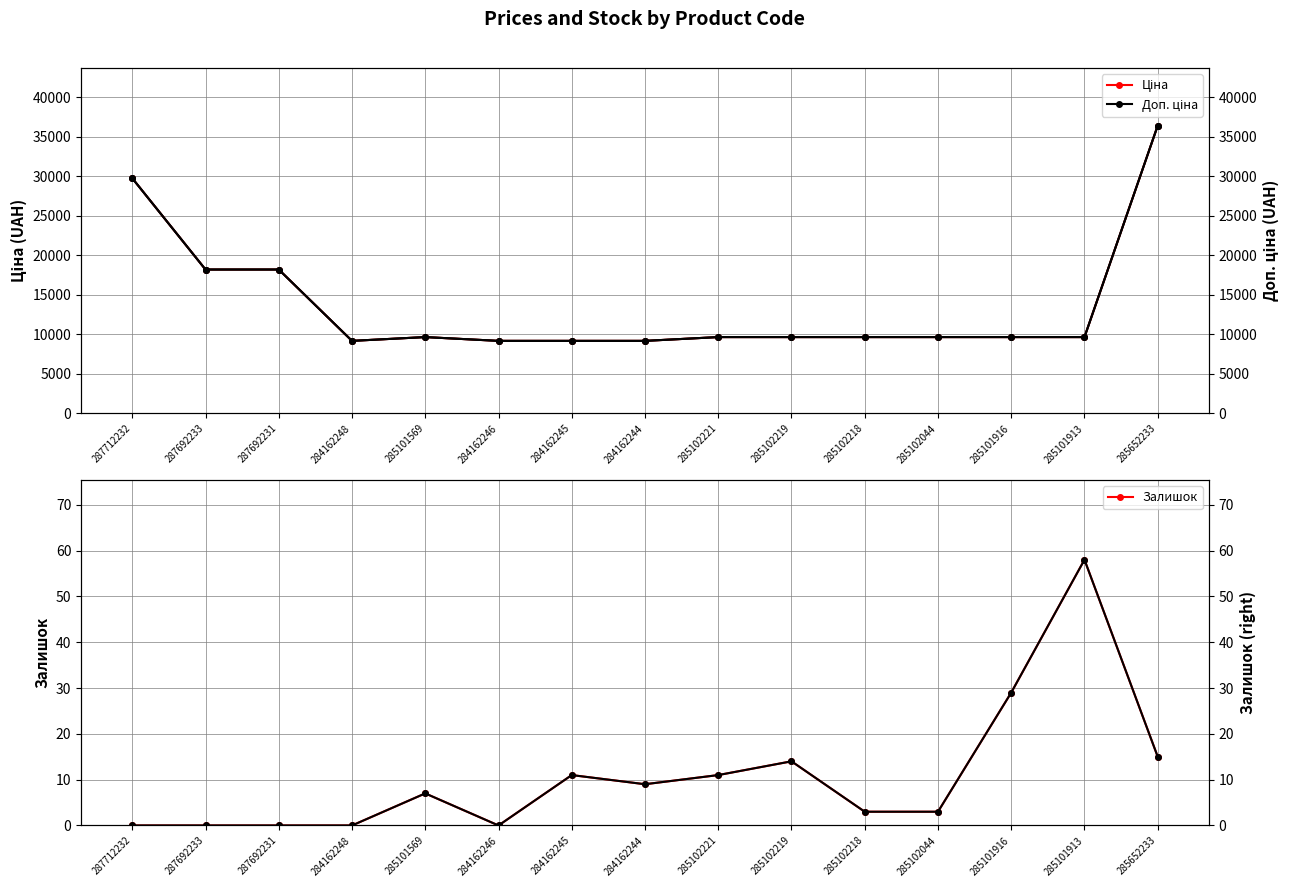

How many lines are shown in the chart?

4